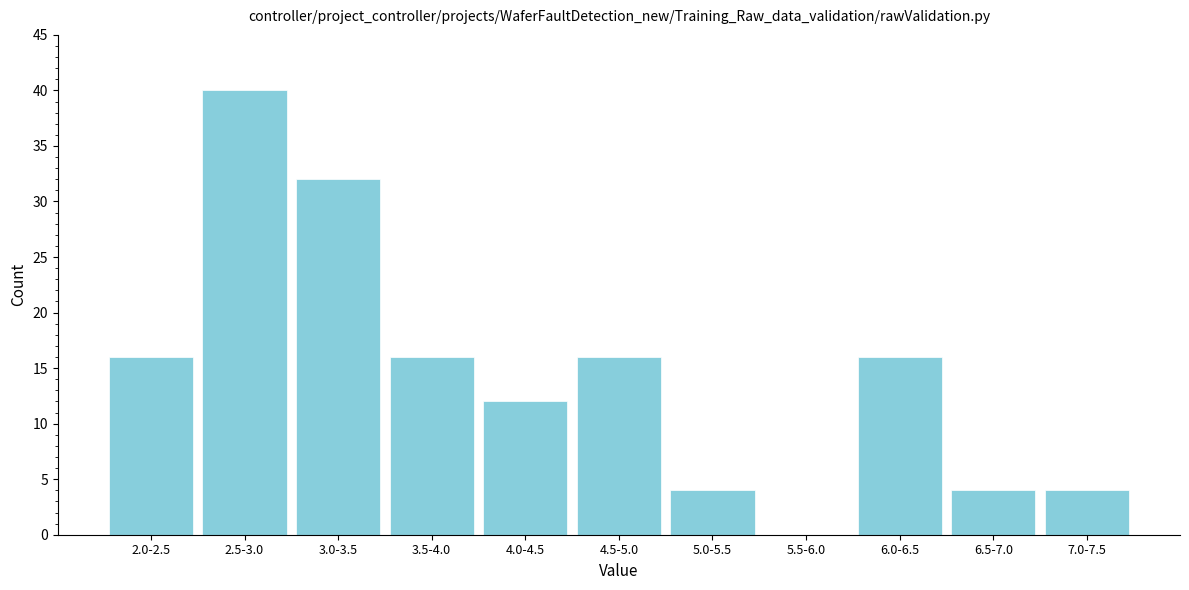

What is the sum of the values at 5.5-6.0 and 5.0-5.5?

4